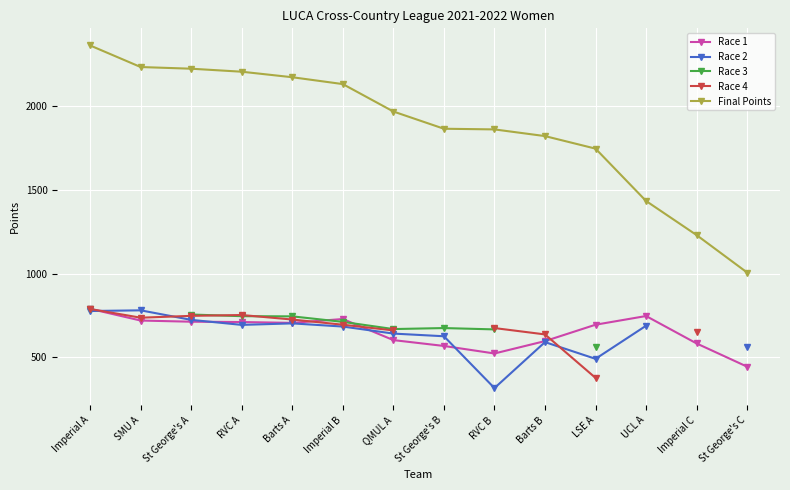

What are all the series names shown in the legend?

Race 1, Race 2, Race 3, Race 4, Final Points